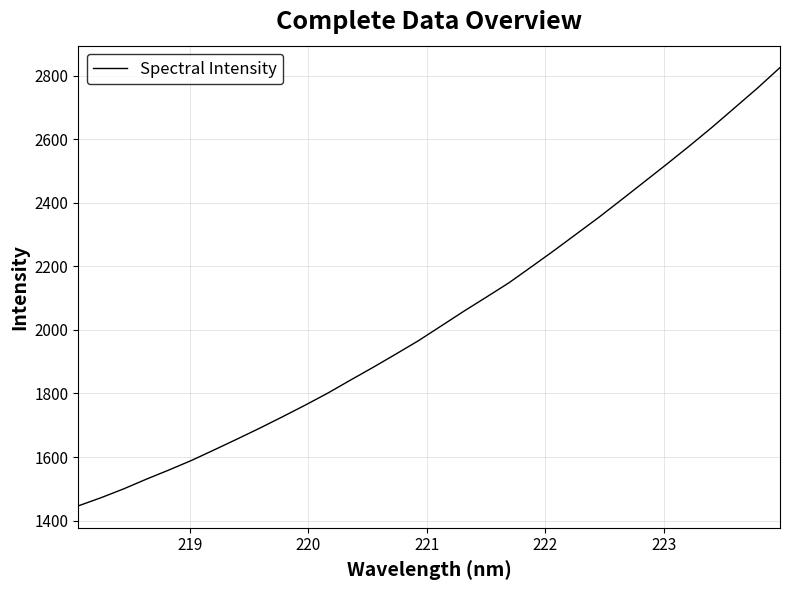

What is the difference between the maximum and minimum values?

1379.4